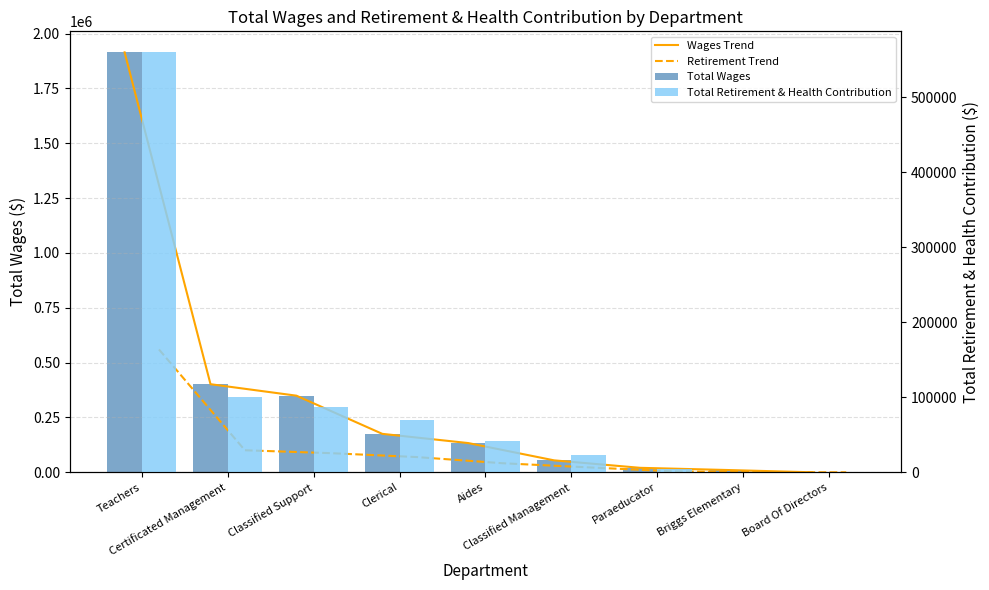

What position from the left is Classified Support?

3